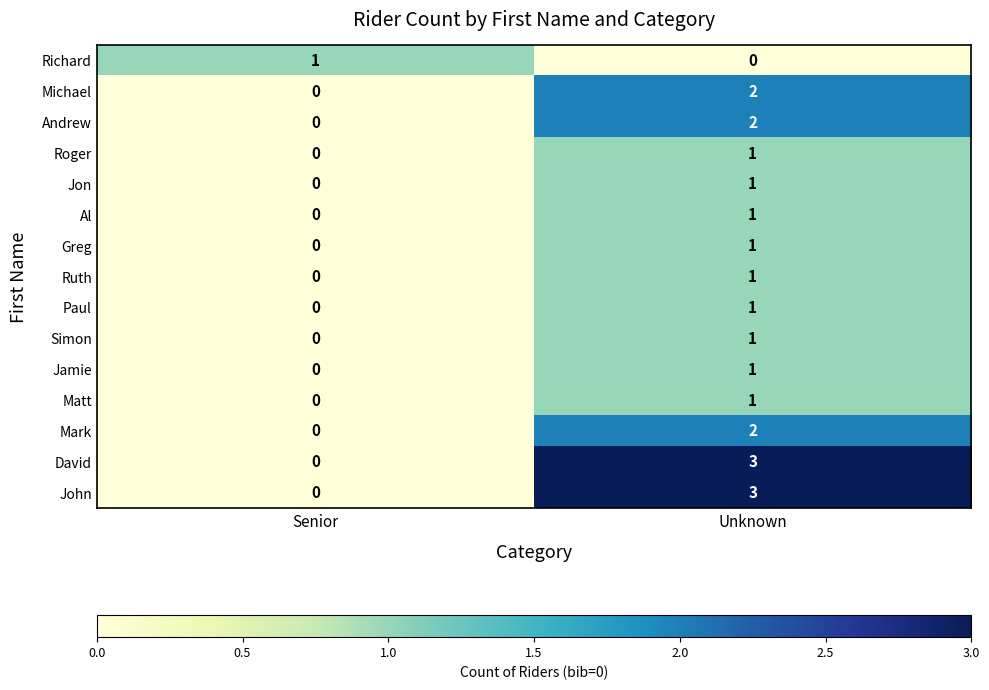

Rank the categories by Jamie value from lowest to highest.

Senior, Unknown